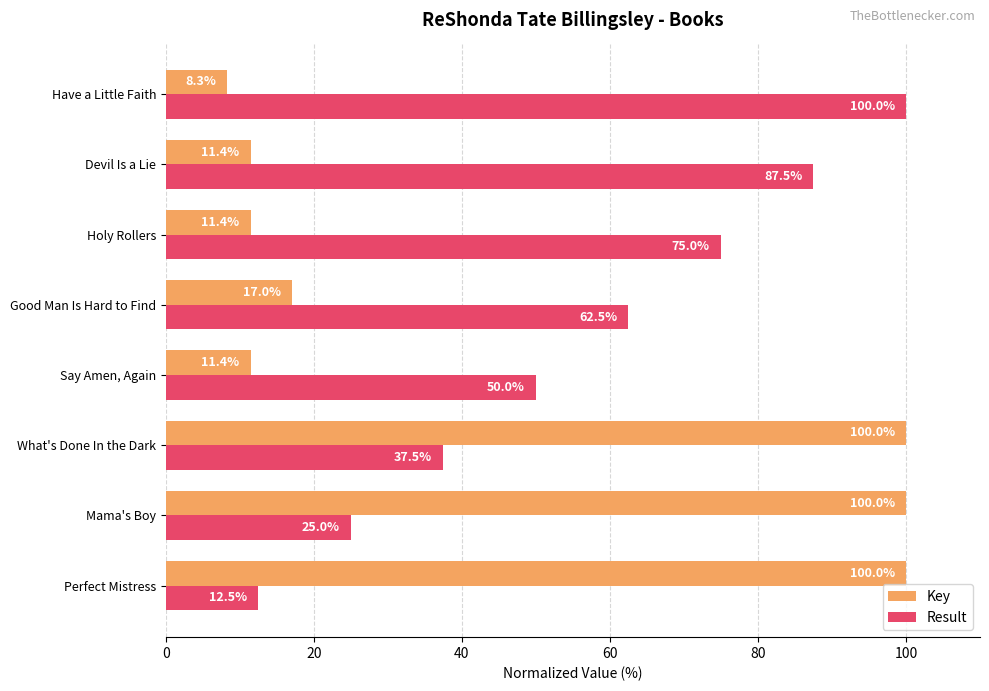

What is the difference between the second highest and minimum values in the Result series?

75.0